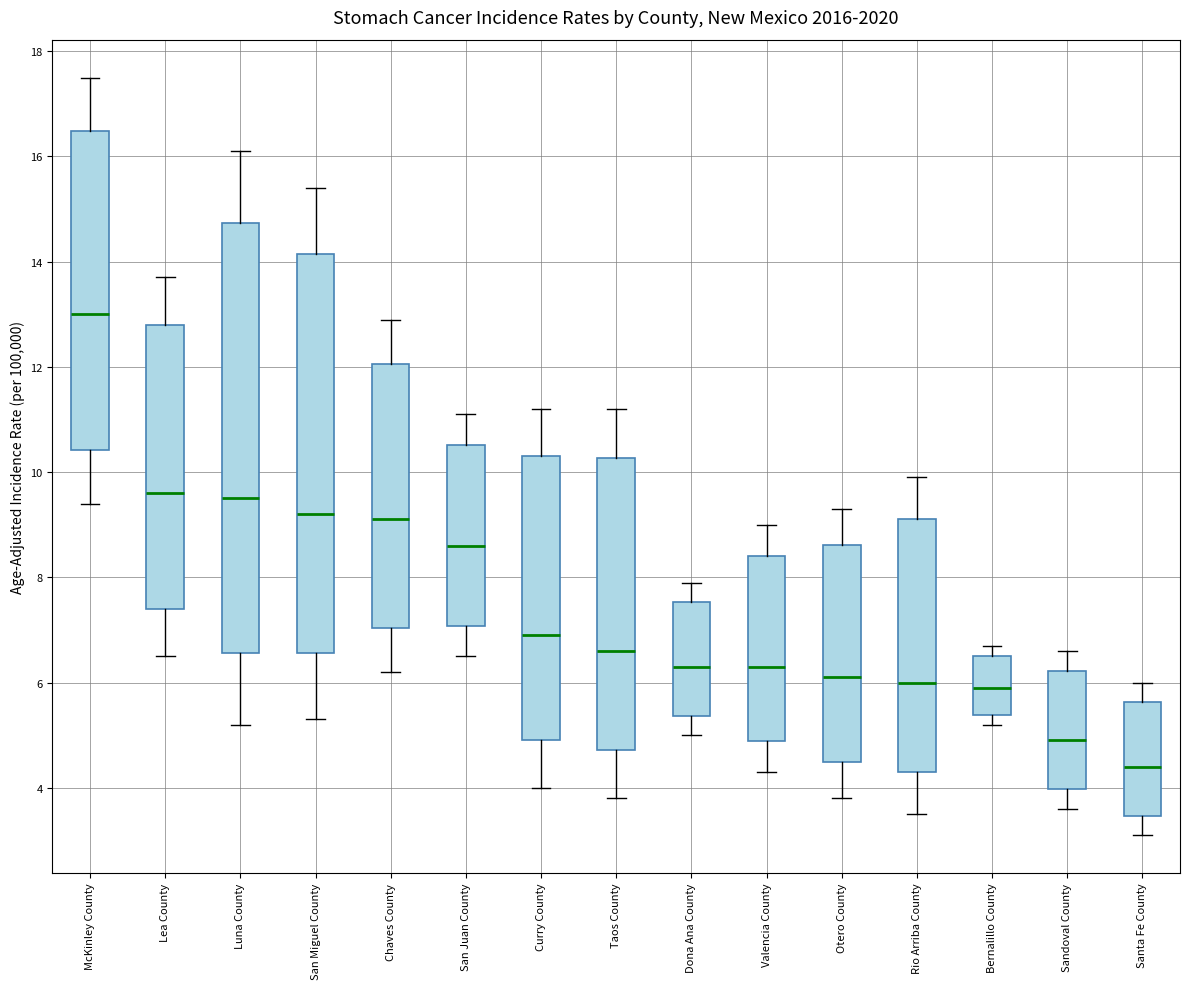

Where does the lower whisker of the box for Rio Arriba County end on the y-axis? The values are not printed on the chart, so give them approximately, as read against the axis.

3.6